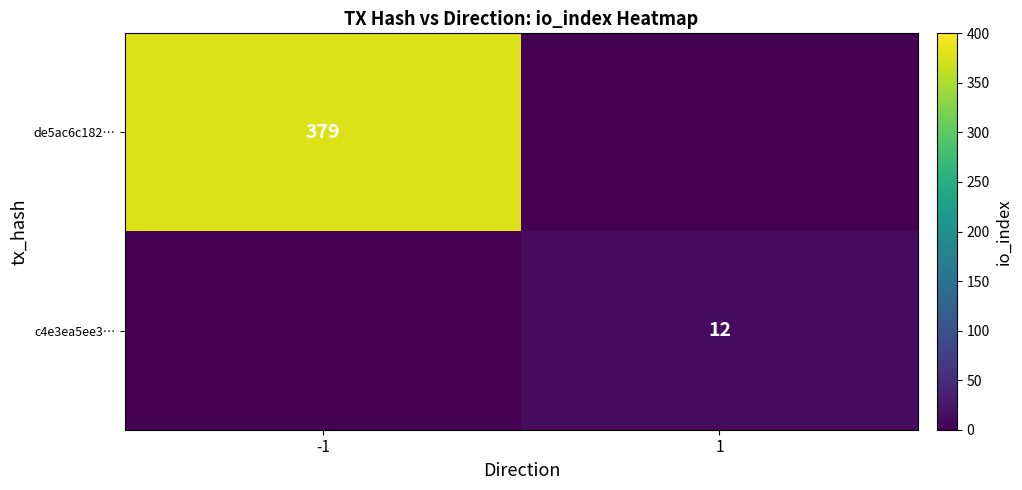

Rank the series at -1 from highest to lowest value.

de5ac6c182…, c4e3ea5ee3…